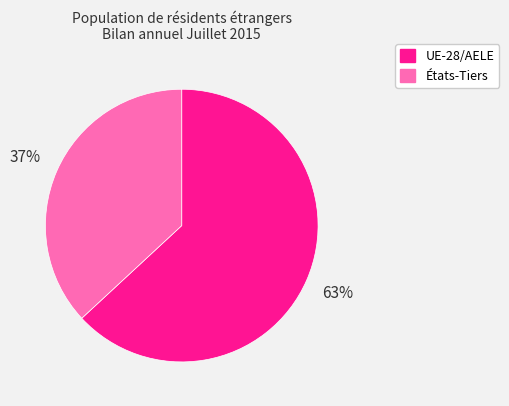

Is the sum of États-Tiers and UE-28/AELE greater than half?

Yes